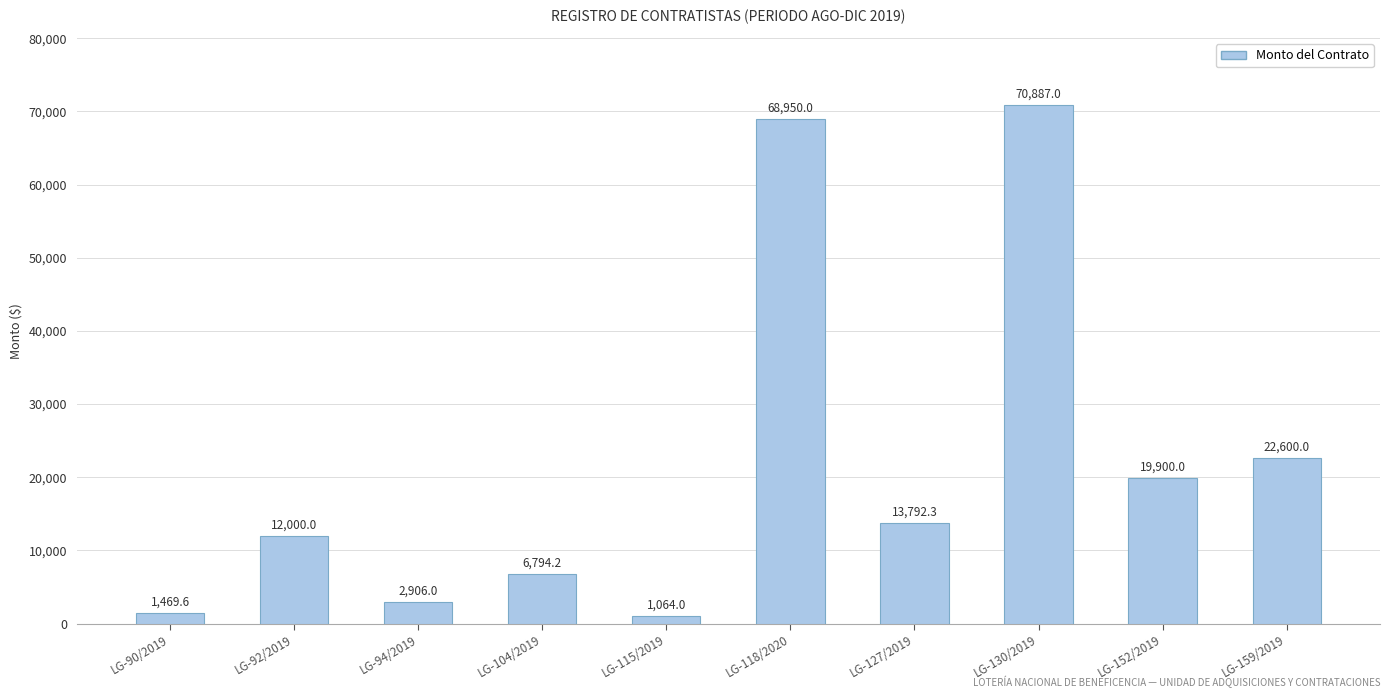

Rank the categories by value from lowest to highest.

LG-115/2019, LG-90/2019, LG-94/2019, LG-104/2019, LG-92/2019, LG-127/2019, LG-152/2019, LG-159/2019, LG-118/2020, LG-130/2019